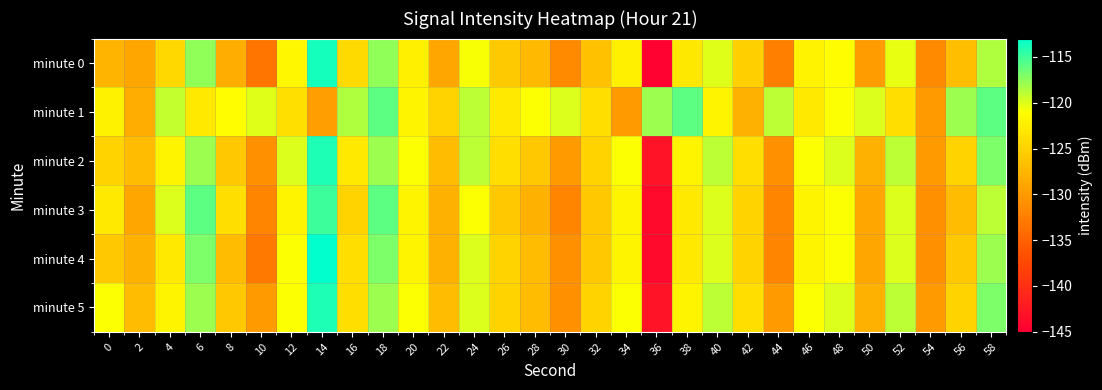

Rank the series by their maximum value, from highest to lowest.

minute 4, minute 0, minute 2, minute 5, minute 3, minute 1